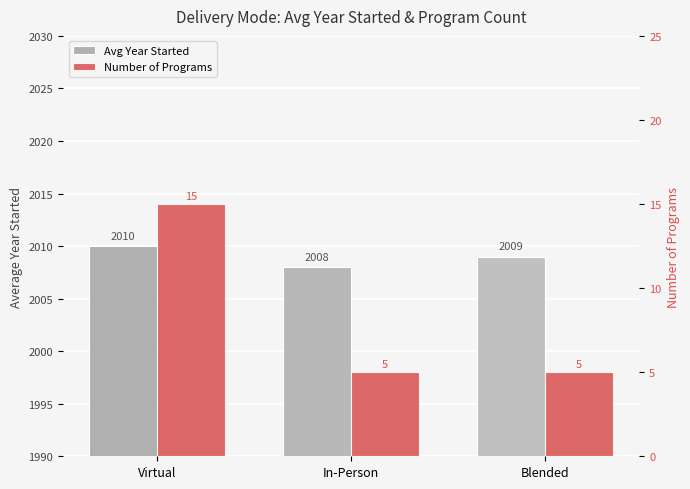

What is the average value of the Avg Year Started series?

2009